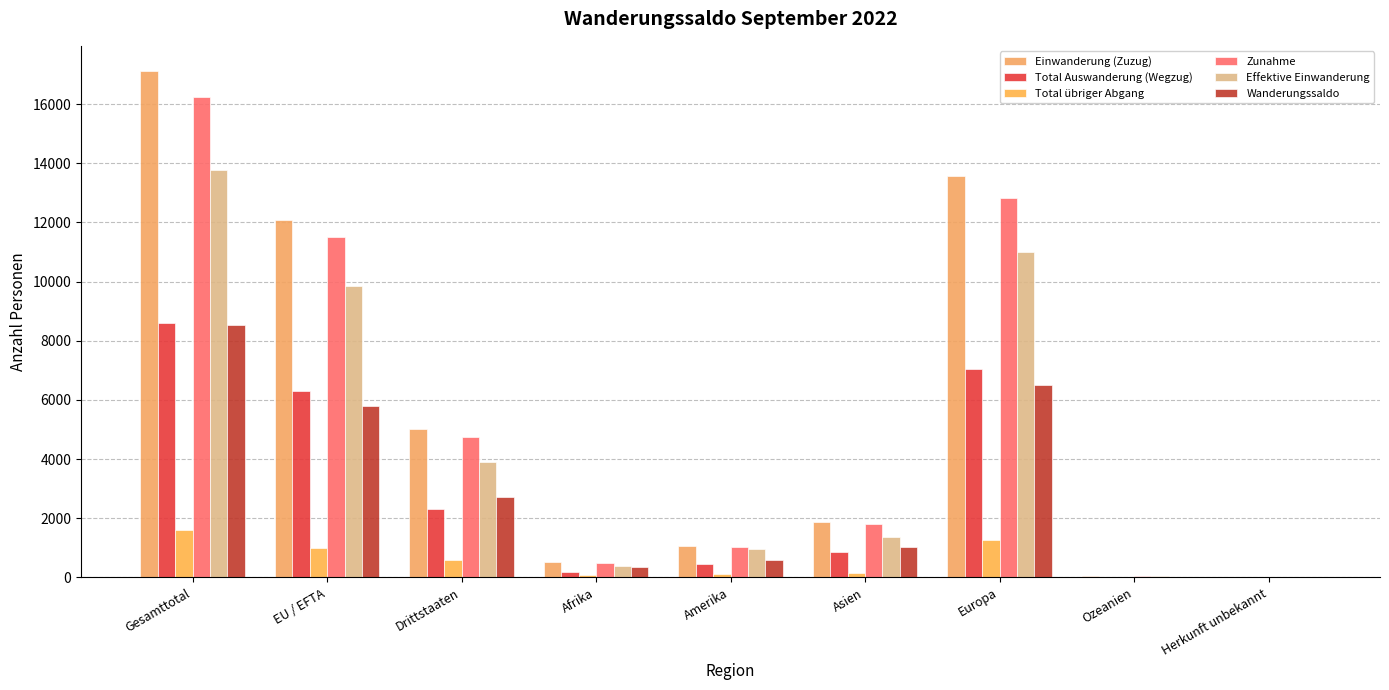

What is the sum of all Wanderungssaldo values?

25554